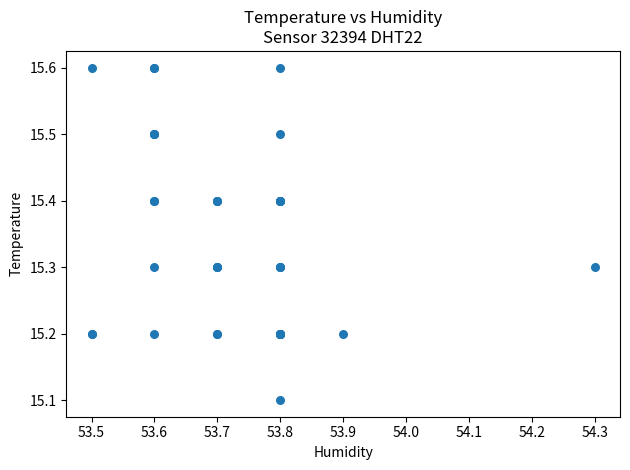

What Y value in the scatter plot is closest to 15?

15.1